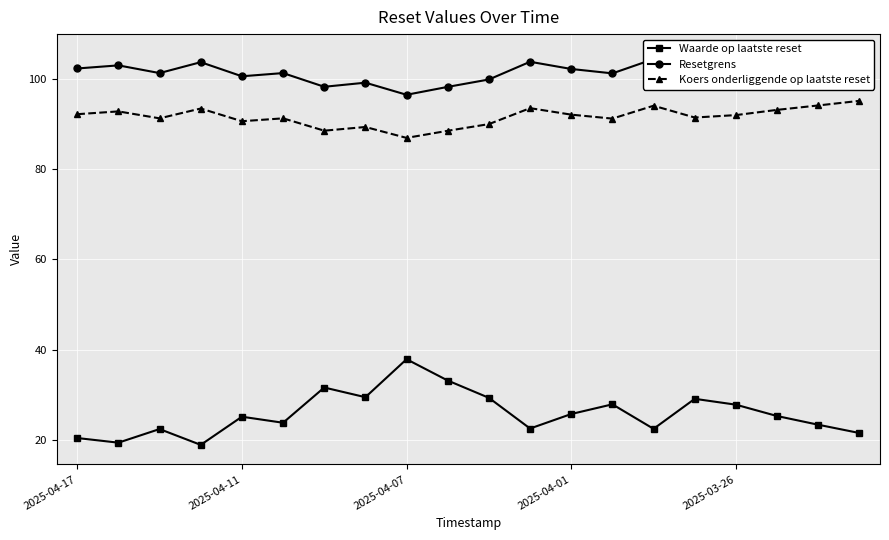

Which series has the largest range (max minus min)?

Waarde op laatste reset